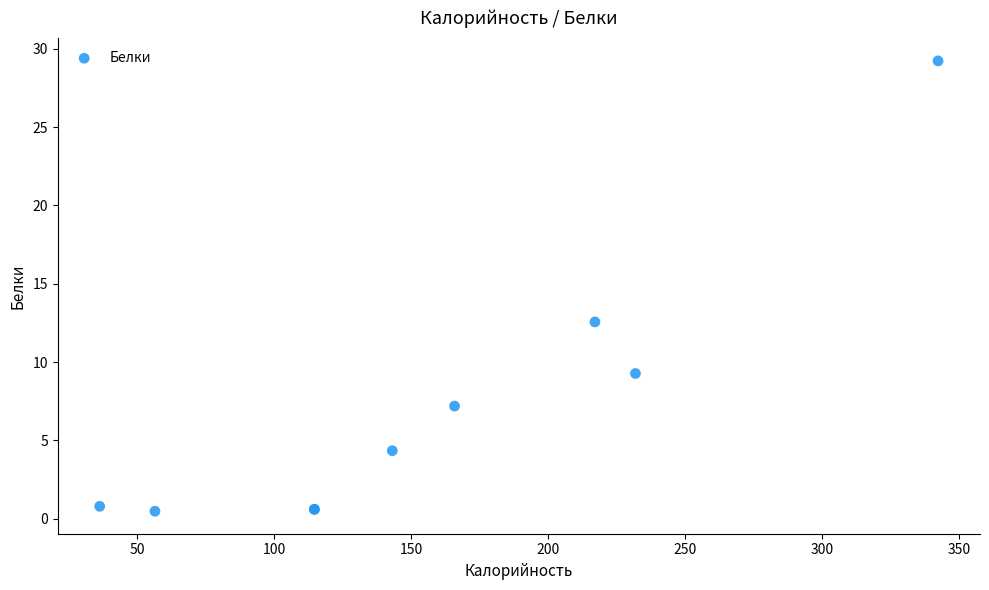

What Y value in the scatter plot is closest to 14?

12.6